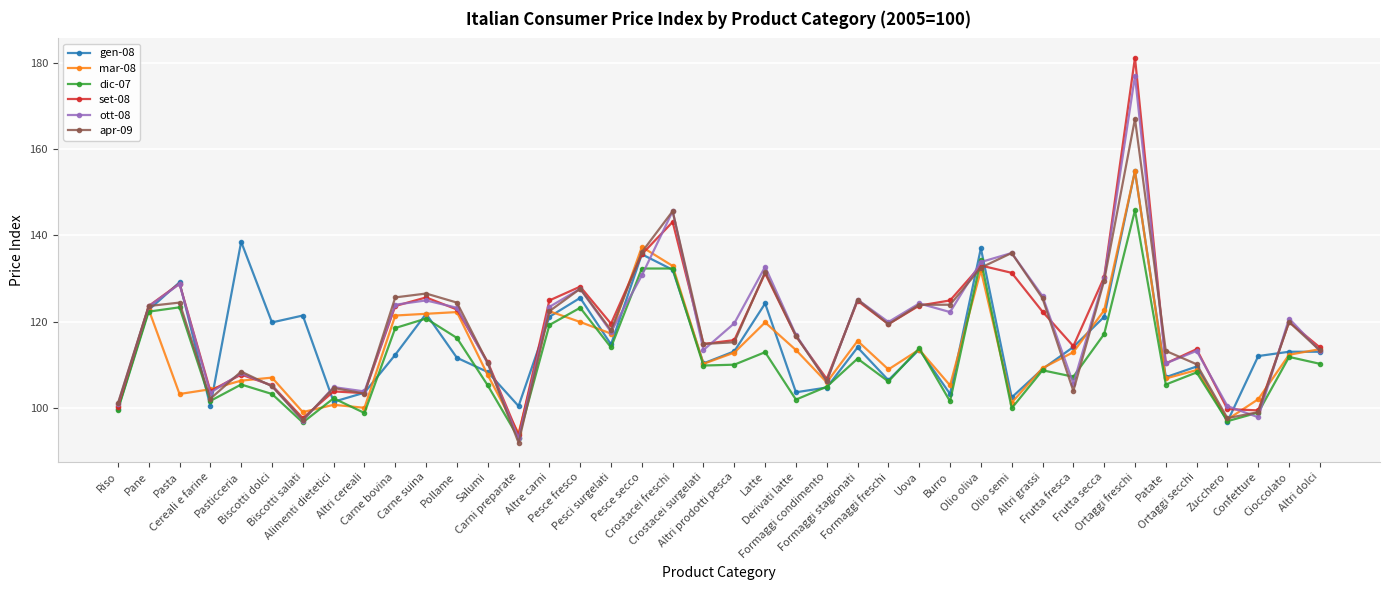

What is the value of the mar-08 point at the 37th from the left?

97.3